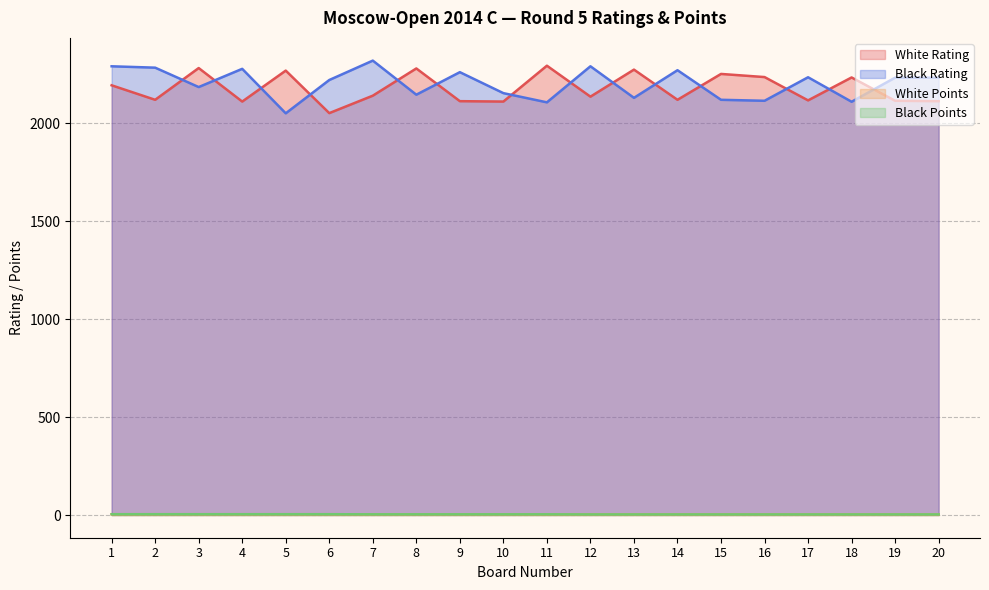

What is the sum of the Black Points values at 4 and 11?

7.5